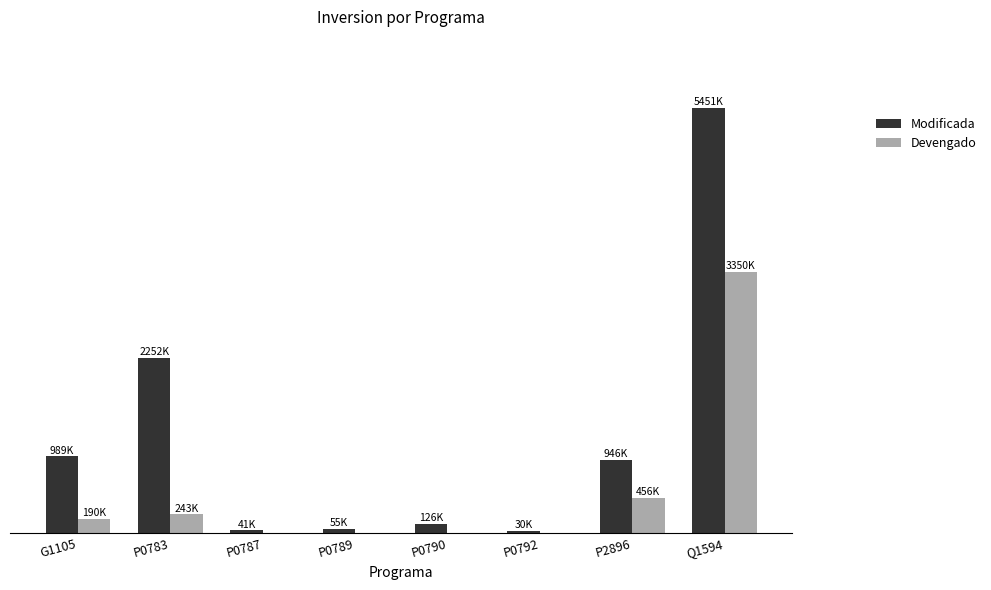

What are all the series names shown in the legend?

Modificada, Devengado